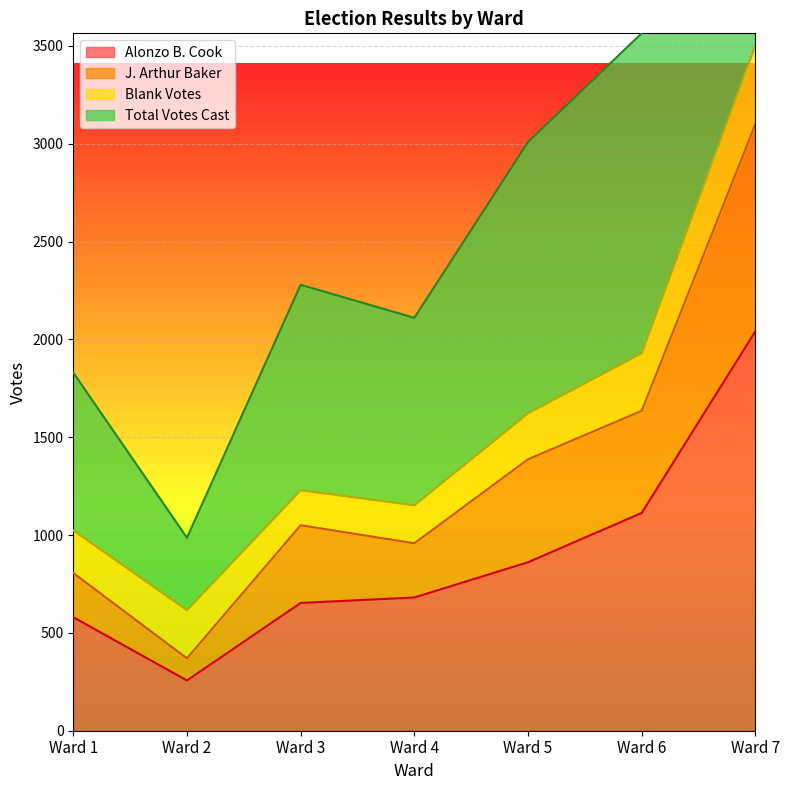

What is the difference between the second highest and second lowest values in the Total Votes Cast series?

1734